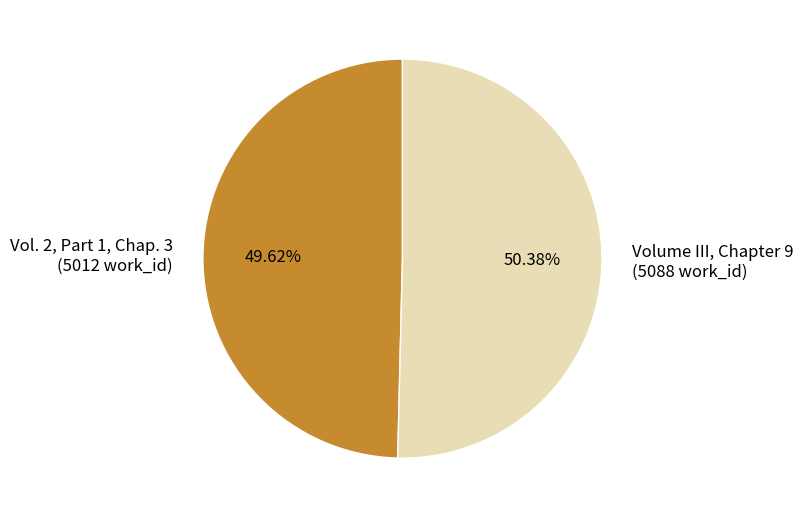

What is the smallest slice in the pie chart?

Vol. 2, Part 1, Chap. 3